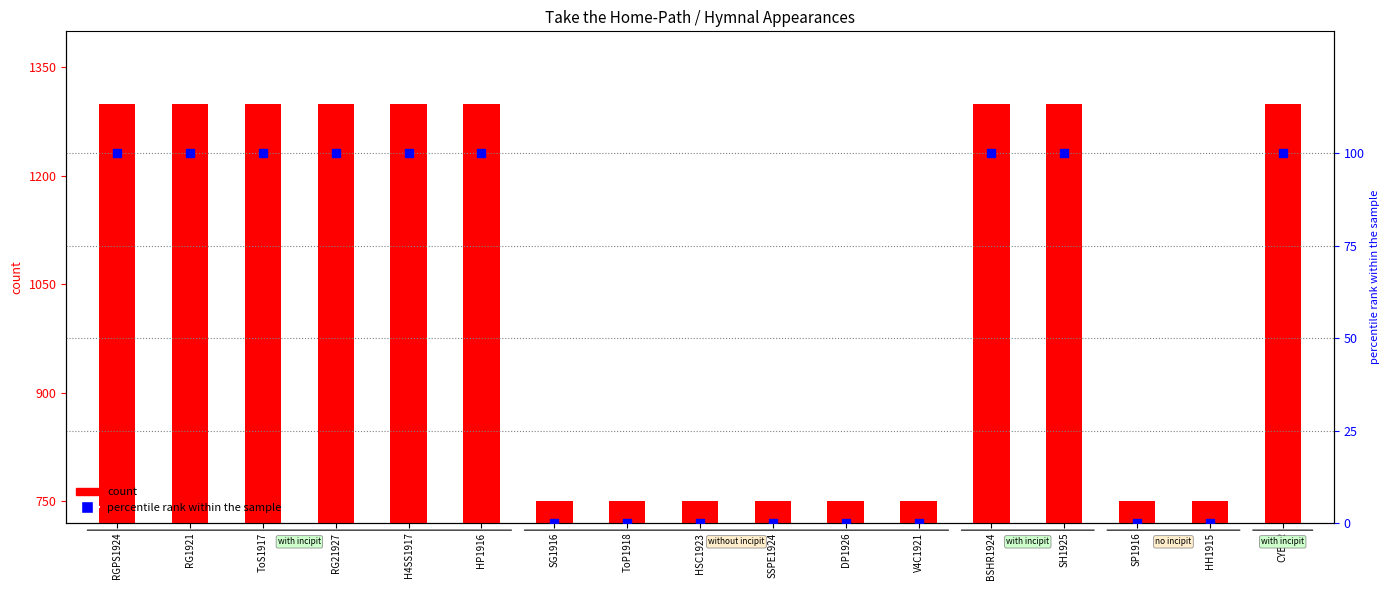

At how many categories does at least one series exceed 1179?

9